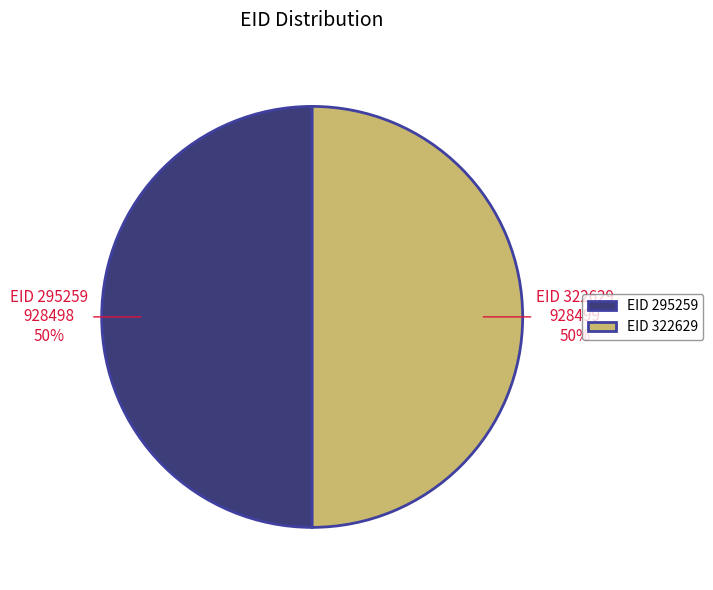

Is it true that EID 322629 is 39% of the pie?

False